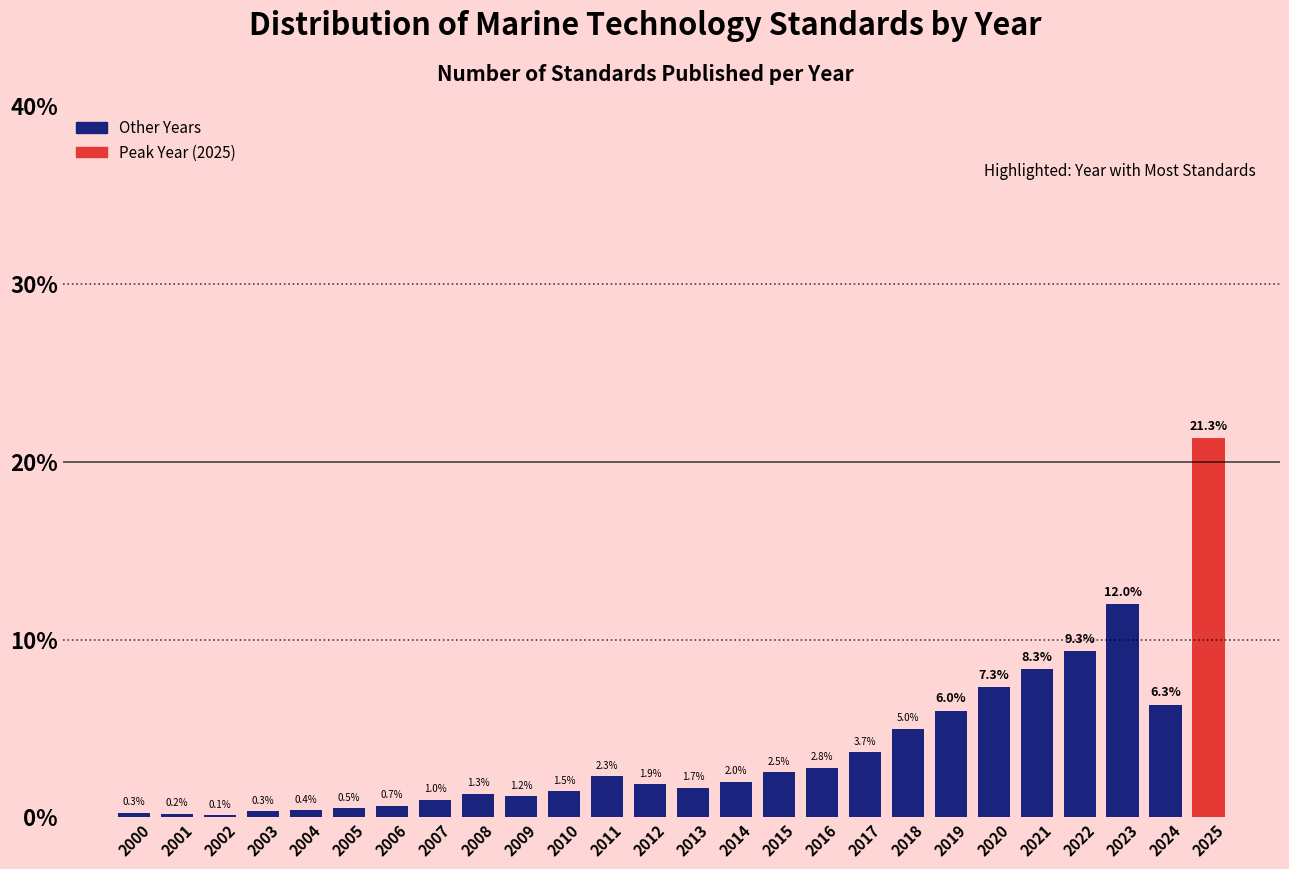

Reading left to right, extract all data points from this chart.

0.3	0.2	0.1	0.3	0.4	0.5	0.7	1.0	1.3	1.2	1.5	2.3	1.9	1.7	2.0	2.5	2.8	3.7	5.0	6.0	7.3	8.3	9.3	12.0	6.3	21.3